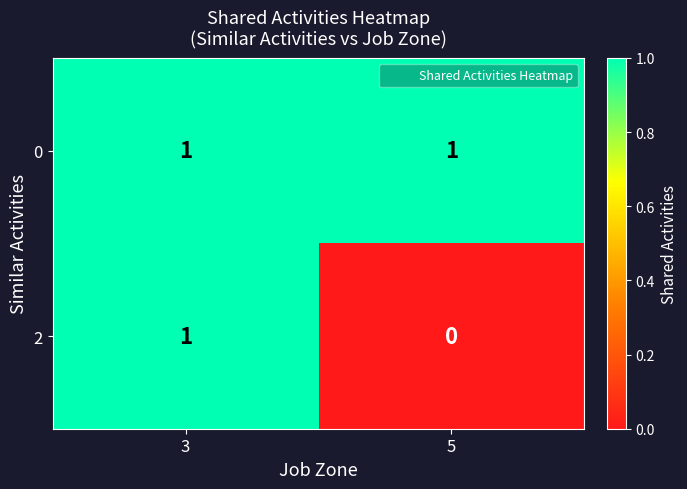

True or false: 2 has a value of -1 at 5.

False